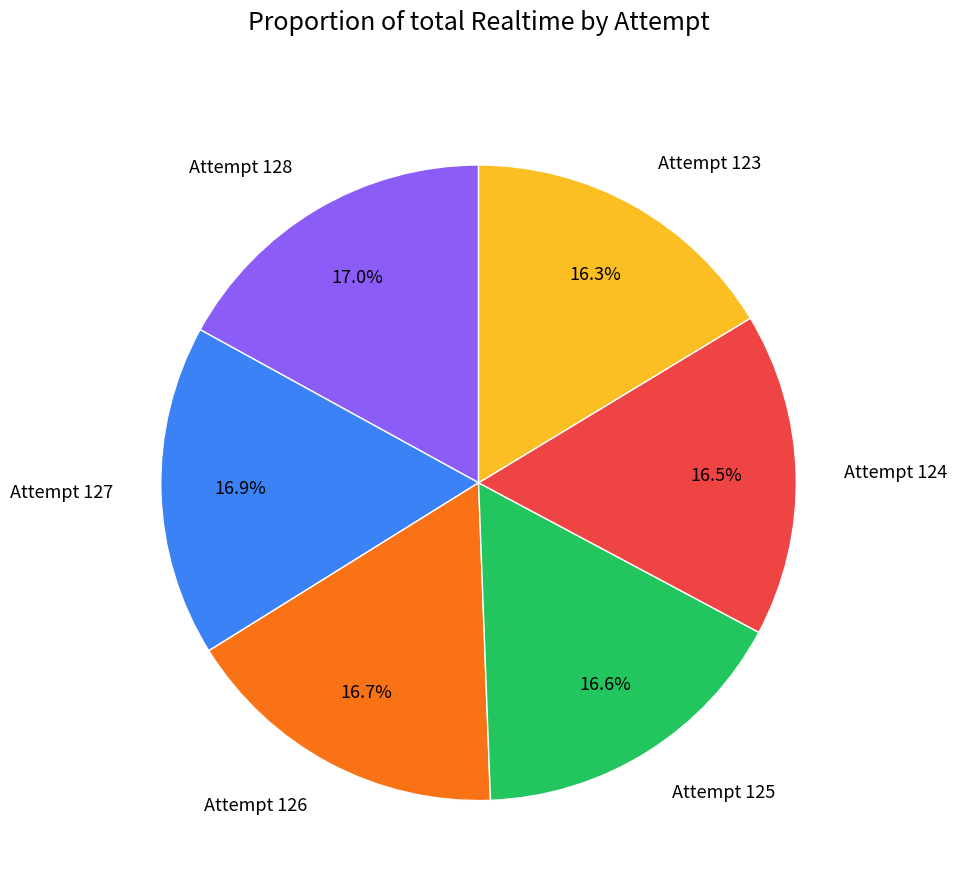

Count the number of slices in the pie.

6